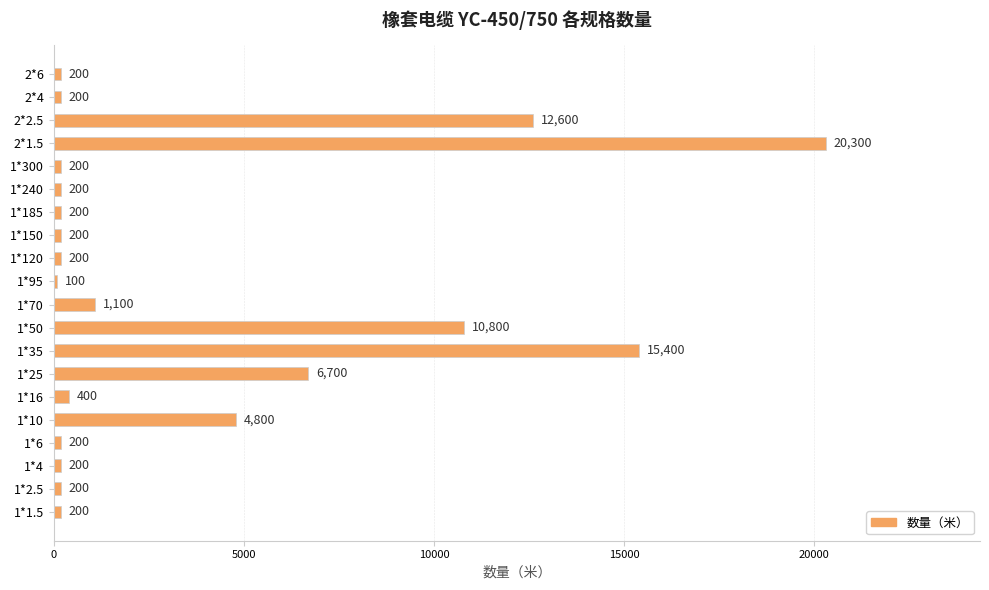

Are the bars horizontal?

Yes